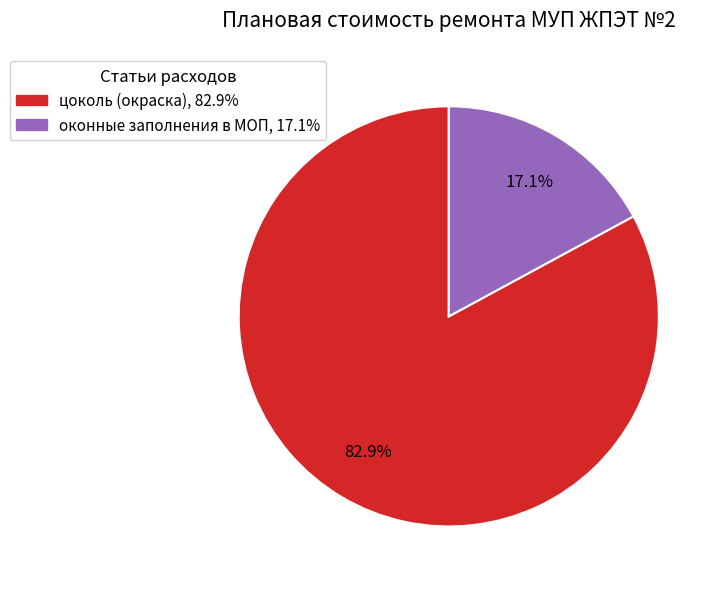

Does any single category account for the majority?

Yes